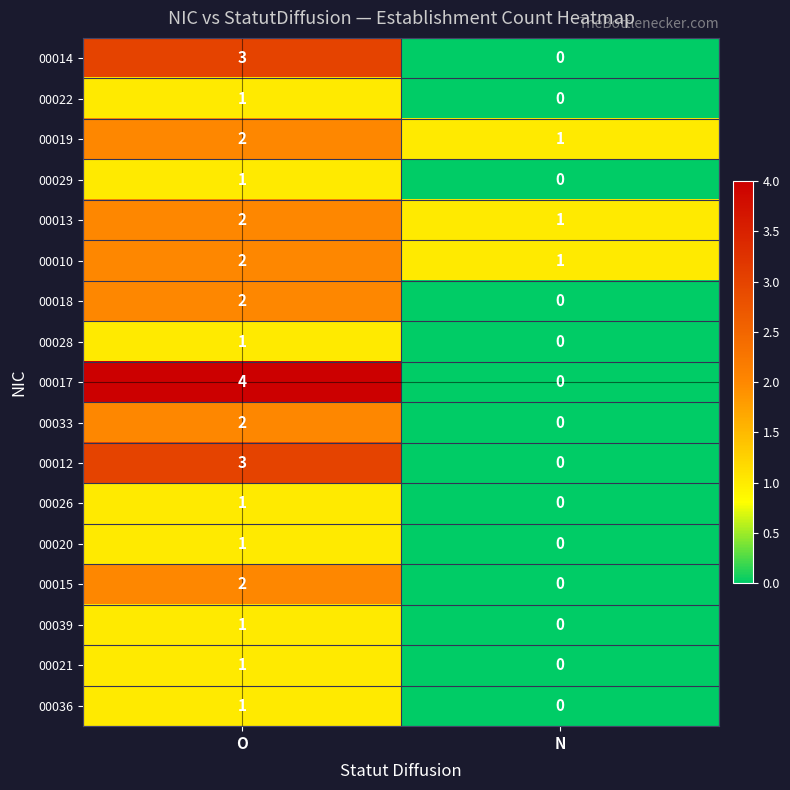

List the labels in order of 00017 value, largest first.

O, N